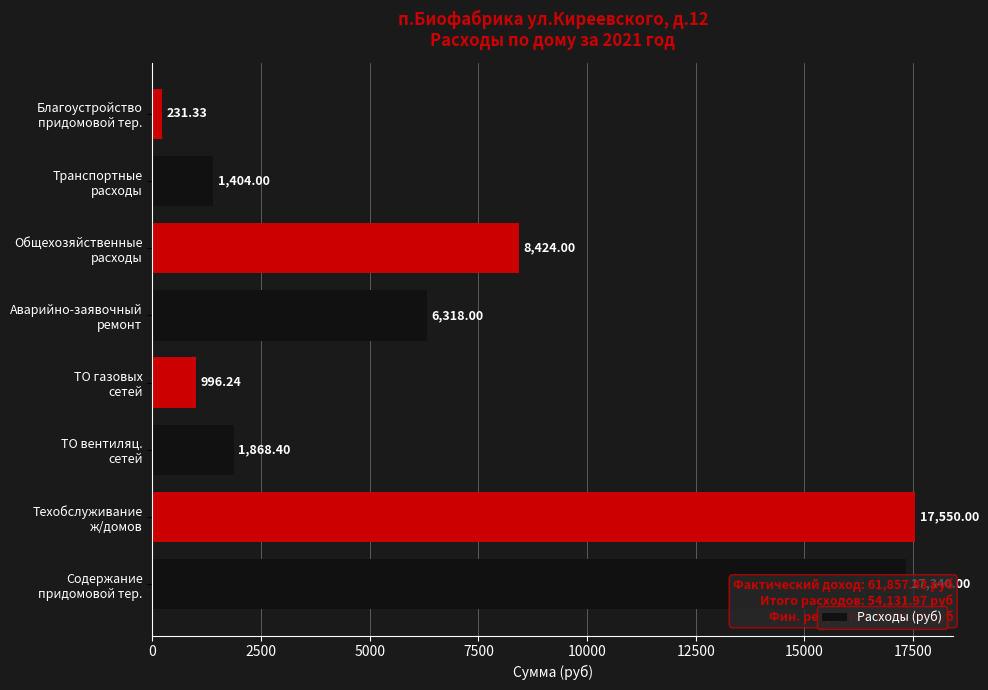

What is the difference between the second highest and second lowest values?

16343.8